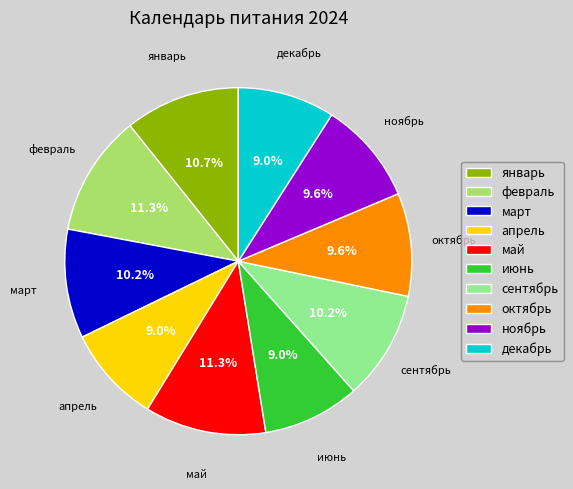

Is there a majority slice in this chart?

No